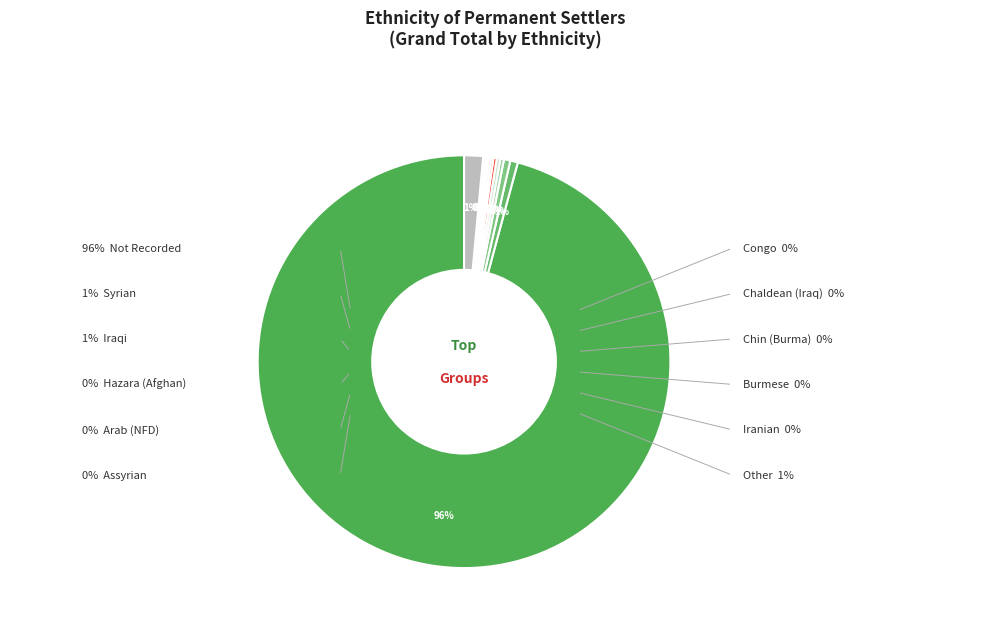

Is the sum of Burmese and Chaldean (Iraq) greater than half?

No